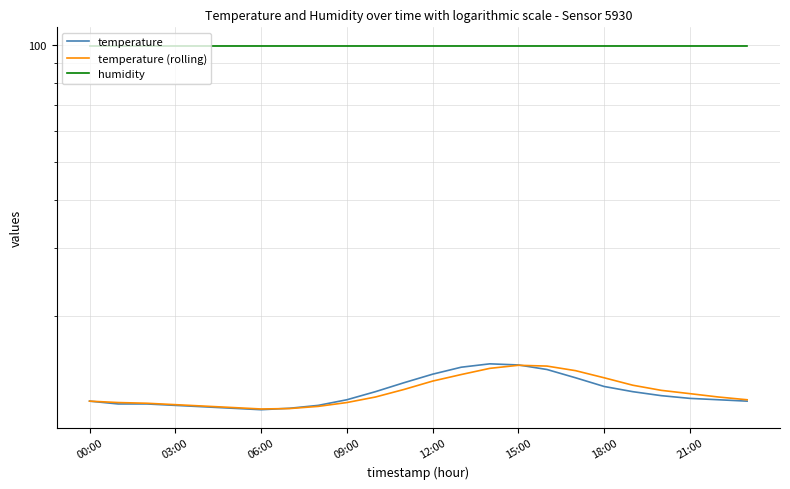

Does the chart display data point markers on the line(s)?

No